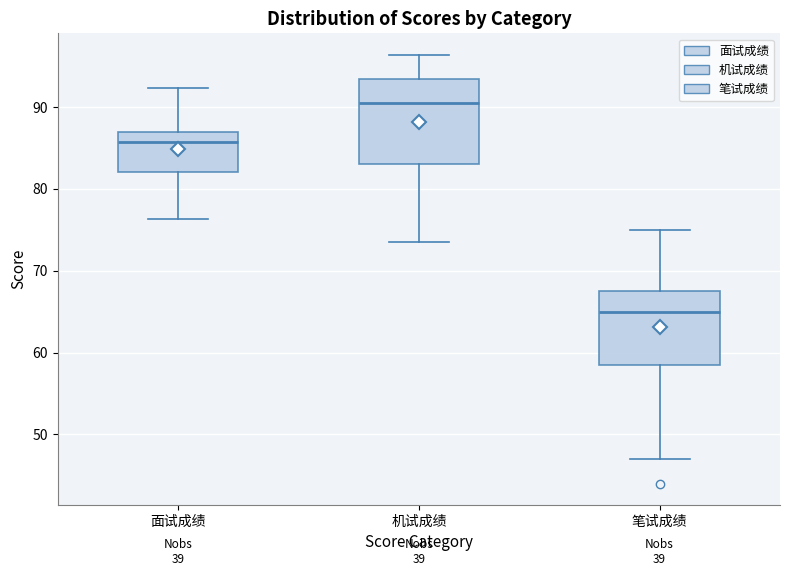

Reading left to right, read every box against the y-axis: the position of its median line, the range the box covers, and the ends of its whiskers. The values are not printed on the chart, so give them approximately, as read against the axis.

面试成绩: median 86, box 82 to 87, whiskers 76 to 92
机试成绩: median 91, box 83 to 93, whiskers 74 to 96
笔试成绩: median 65, box 59 to 68, whiskers 47 to 75